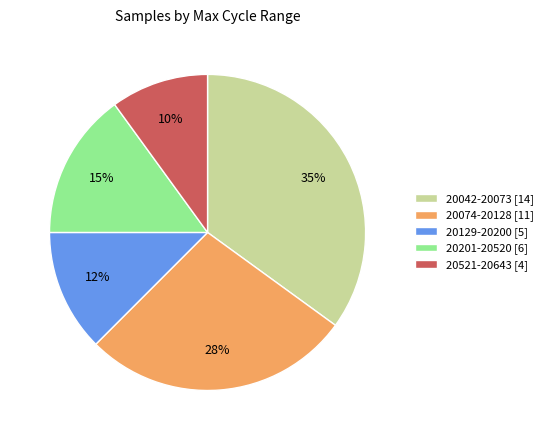

How many segments does this pie chart have?

5